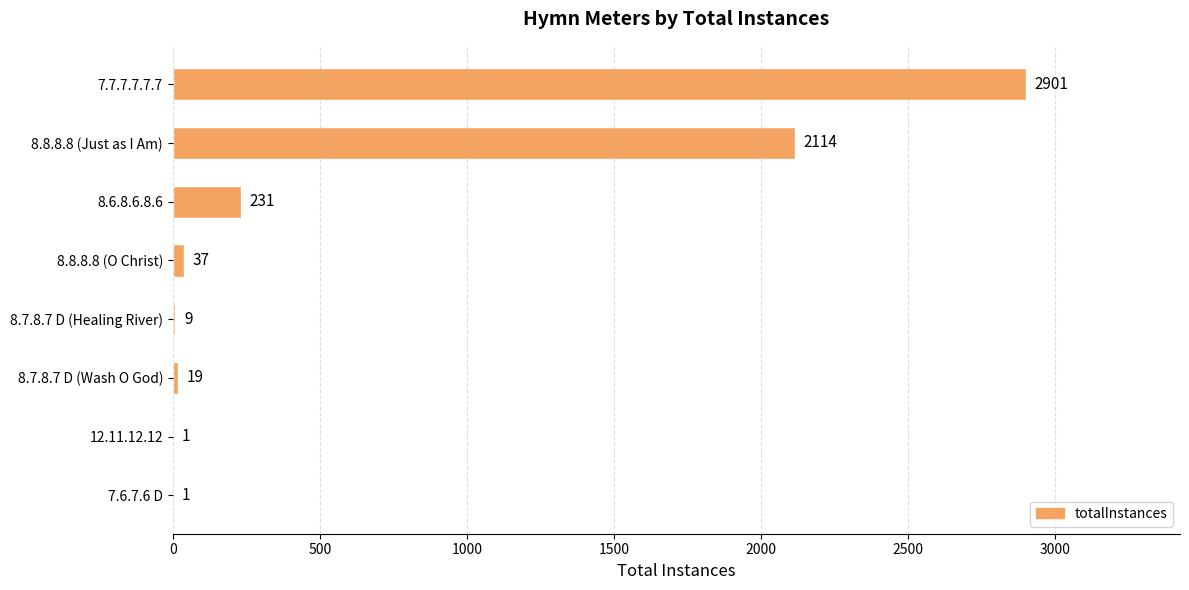

At which label is the value closest to 1451?

8.8.8.8 (Just as I Am)